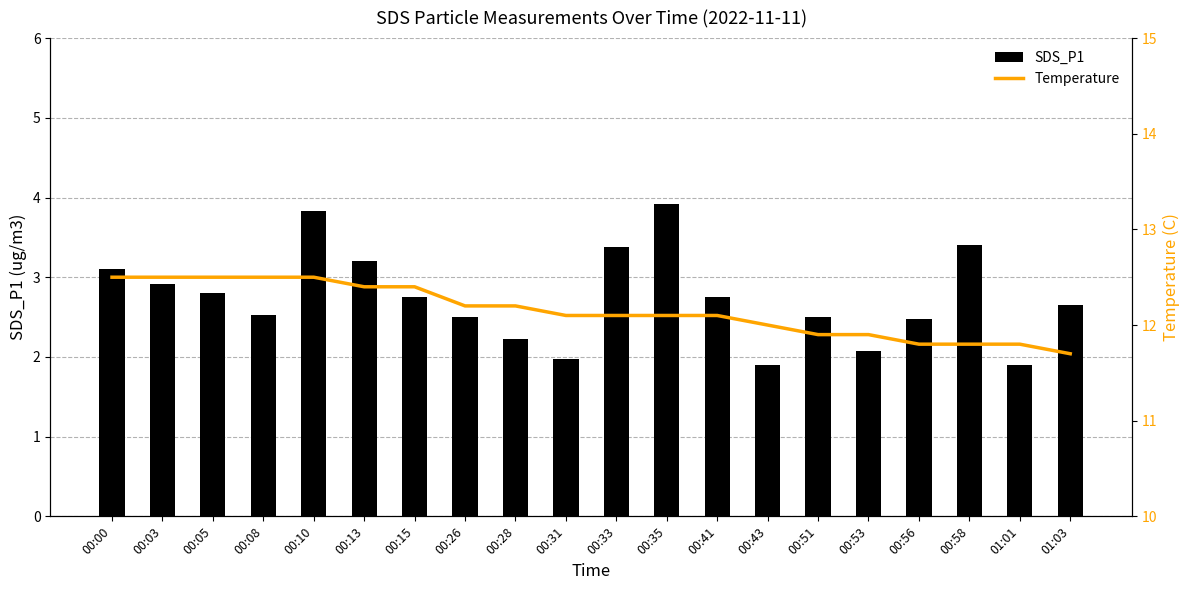

Reading left to right, what are all the values shown in this chart?

SDS_P1: 3.1	2.9	2.8	2.5	3.8	3.2	2.8	2.5	2.2	2.0	3.4	3.9	2.8	1.9	2.5	2.1	2.5	3.4	1.9	2.6
Temperature: 12.5	12.5	12.5	12.5	12.5	12.4	12.4	12.2	12.2	12.1	12.1	12.1	12.1	12.0	11.9	11.9	11.8	11.8	11.8	11.7